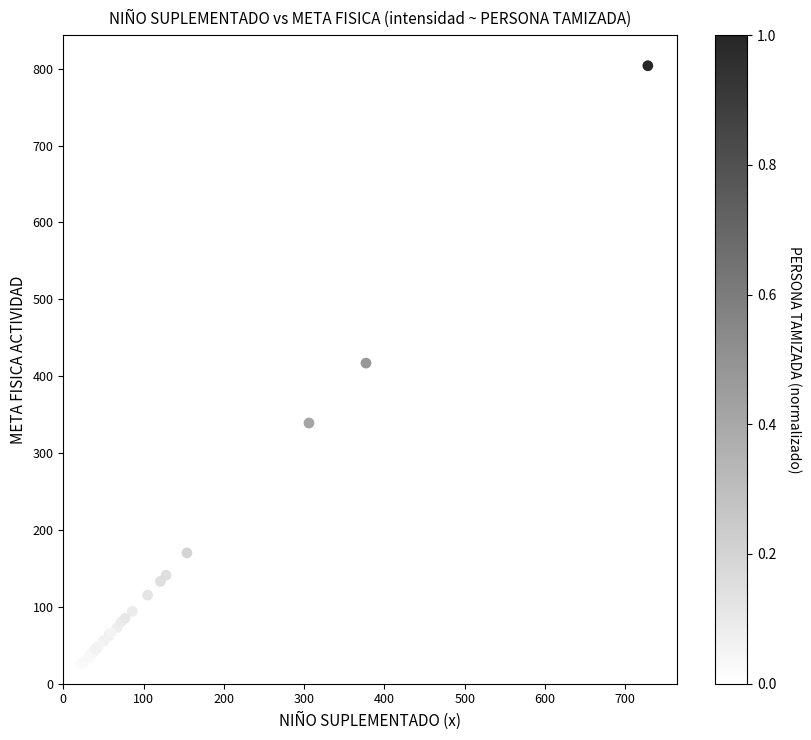

What Y value in the scatter plot is closest to 408?

417